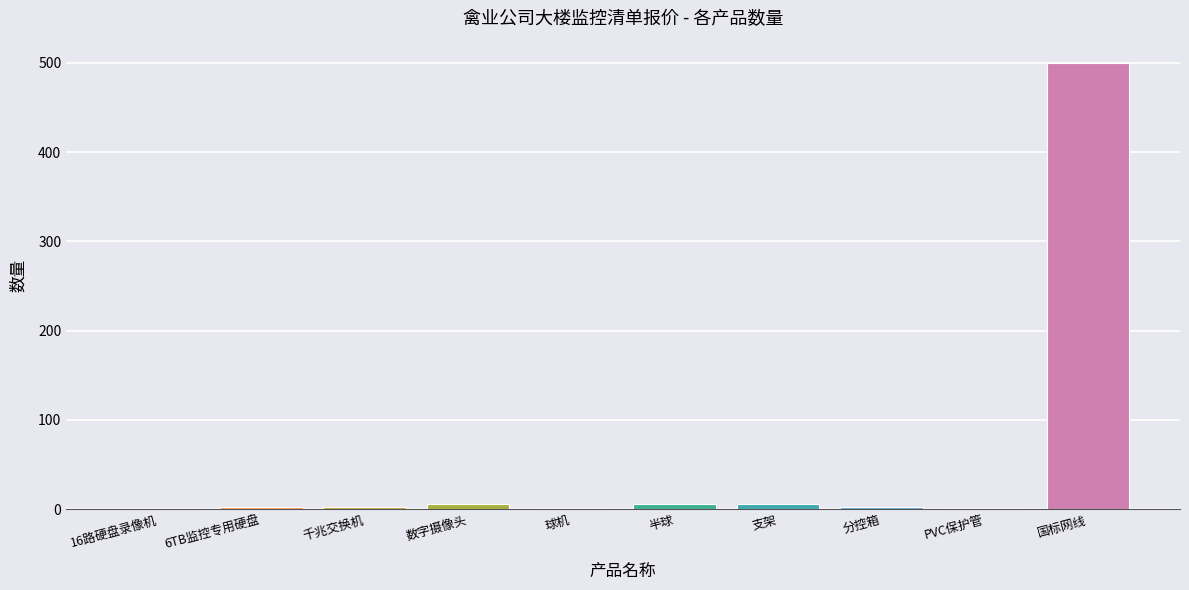

What is the approximate value at 6TB监控专用硬盘?

2